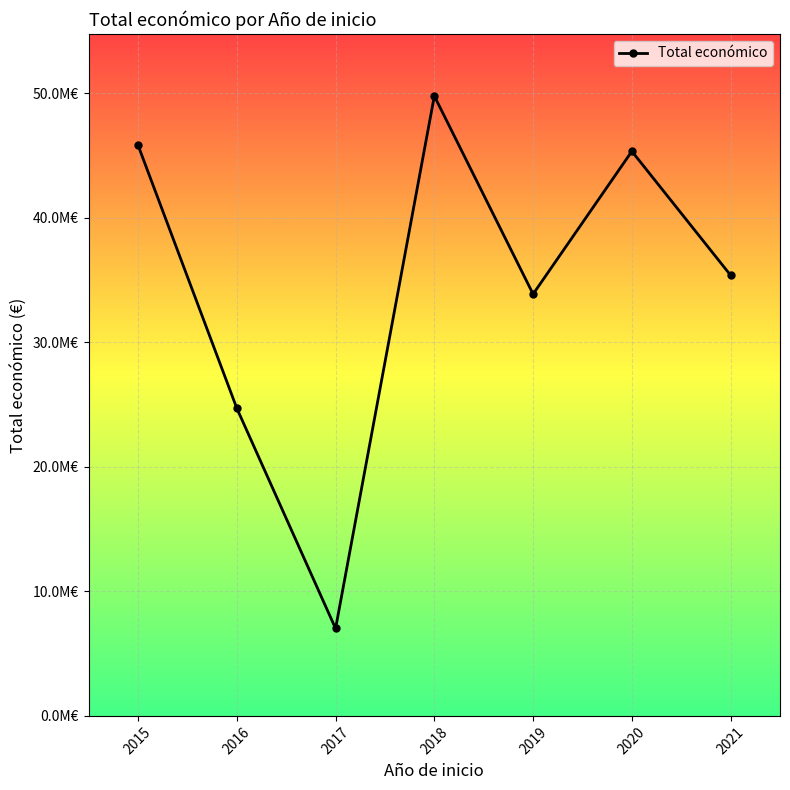

What value does the data have at 2021, to the nearest 50?

35392050